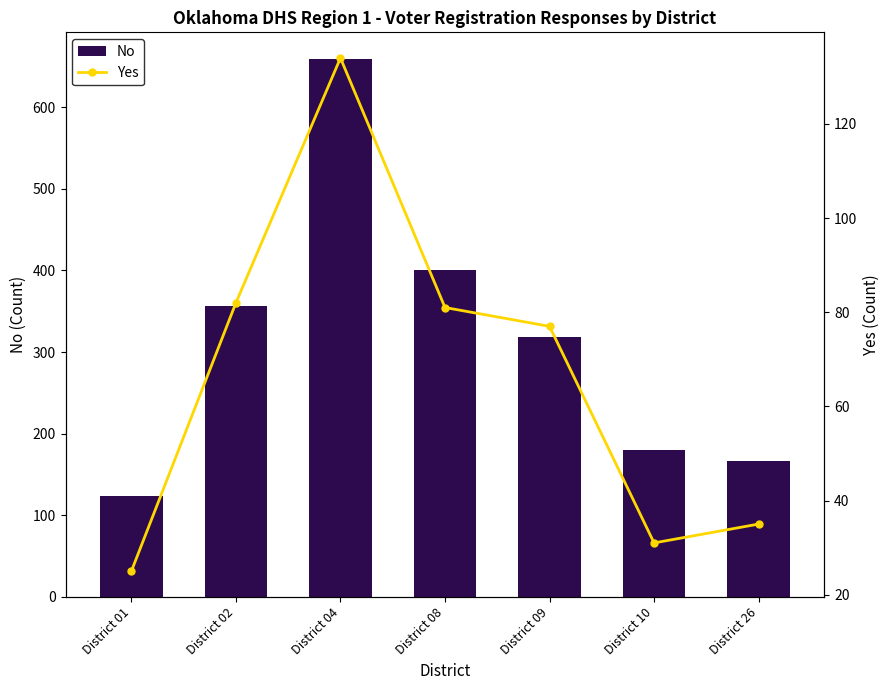

Which series has the widest spread of values?

No